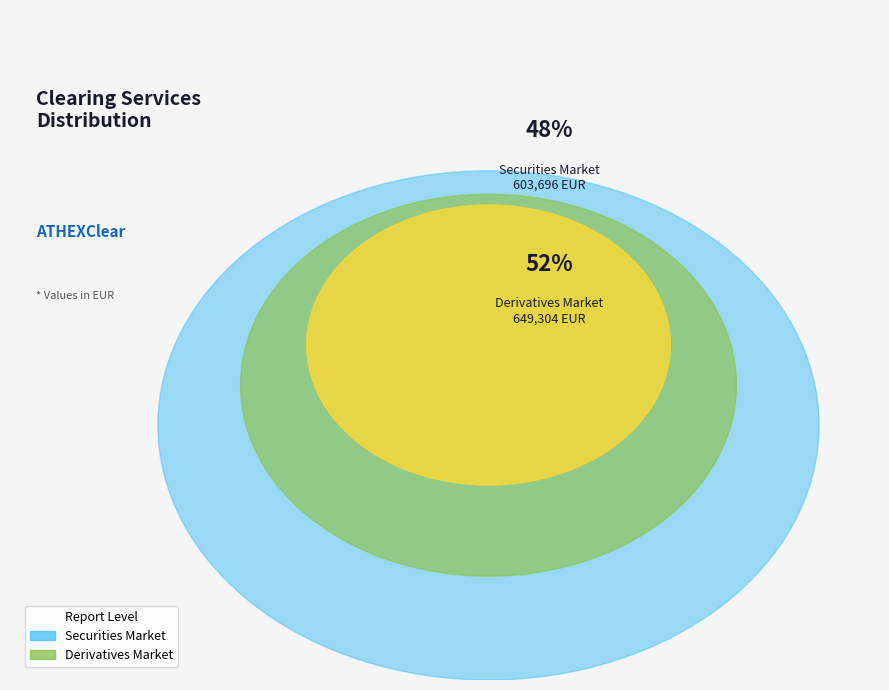

What percentage is the Securities Market slice, to the nearest percent?

48%